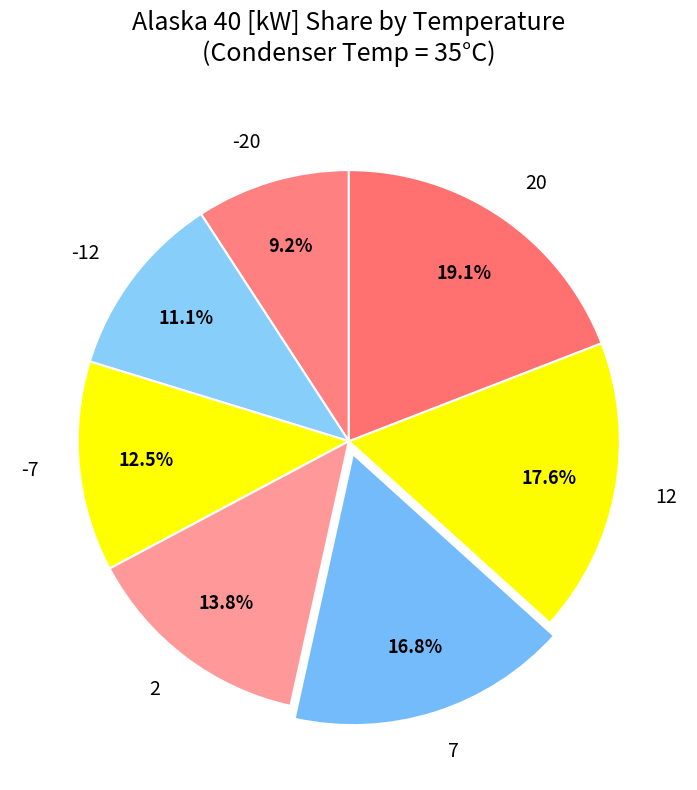

What portion of the pie excludes 7?

83.2%